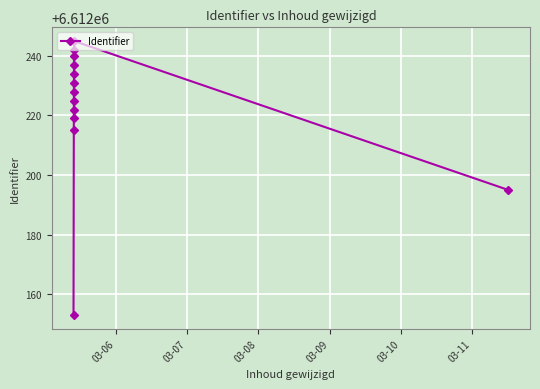

What is the value of the 5th point from the left?

6612225